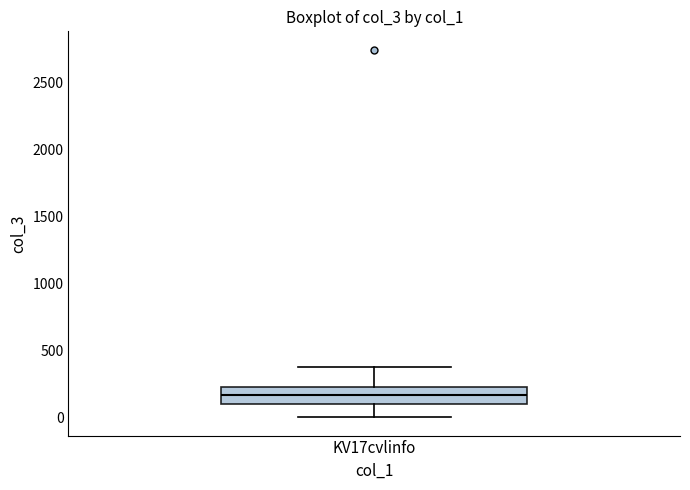

Read this box plot against the y-axis: the position of the median line, the range covered by the box, and the ends of both whiskers. The values are not printed on the chart, so give them approximately, as read against the axis.

median 150, box 100 to 250, whiskers 0 to 400